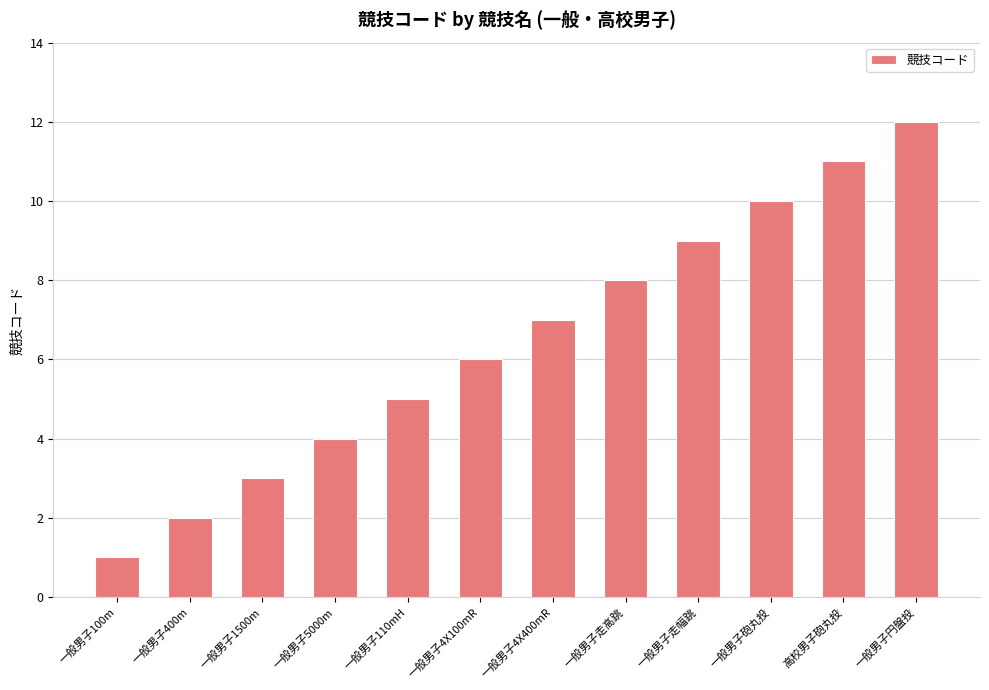

Which category has the highest value across all series?

一般男子円盤投